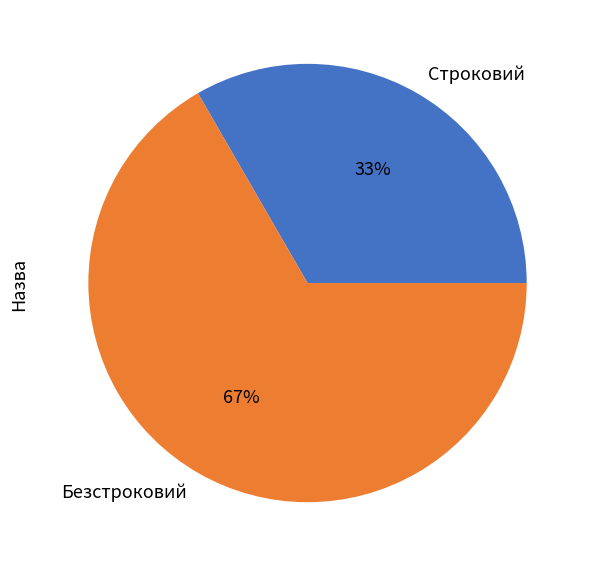

True or false: Безстроковий accounts for 56% of the total.

False